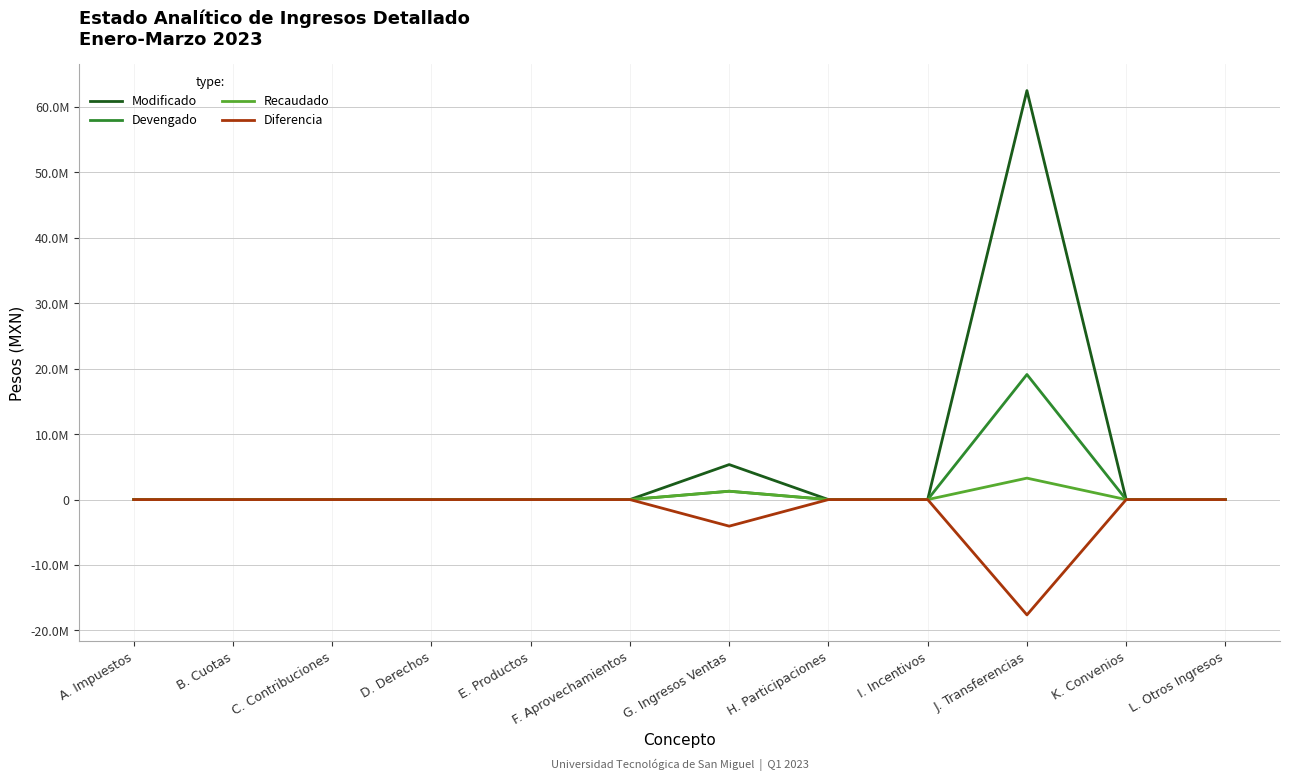

Is it true that Diferencia equals 0.0 at B. Cuotas?

True